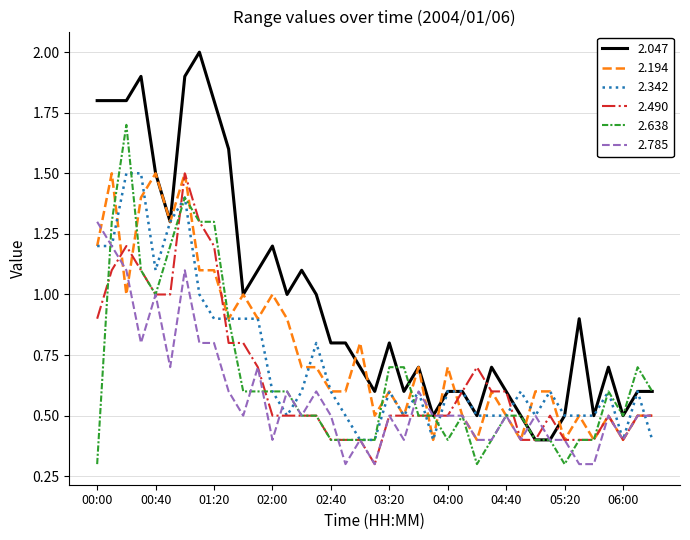

What is the minimum value shown in the chart?

0.3